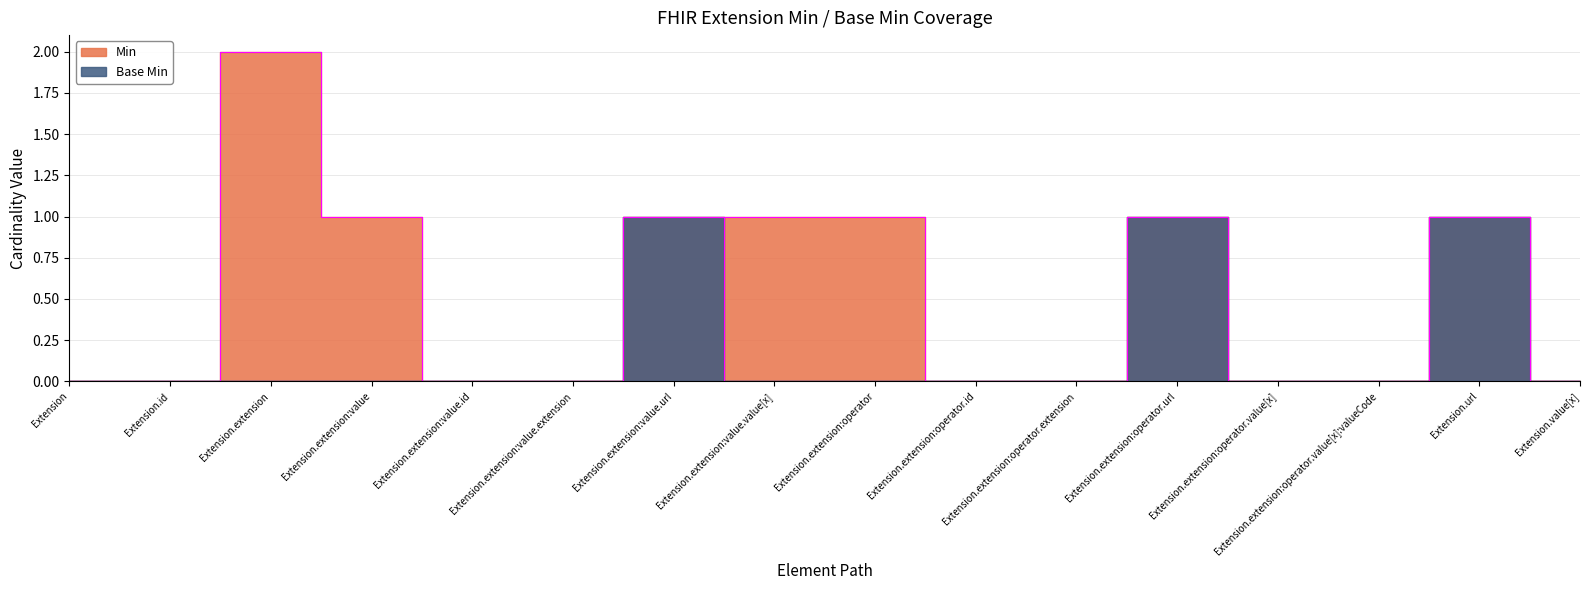

Which category has the lowest value in the Min series?

Extension